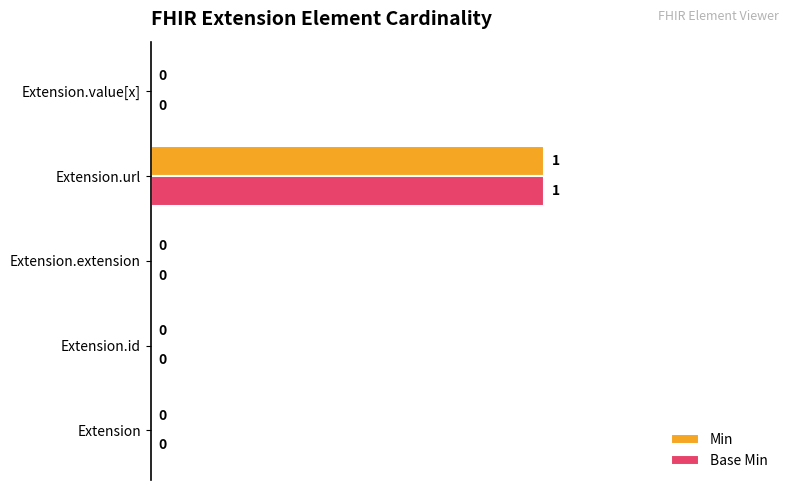

At which category is the sum across all series the highest?

Extension.url